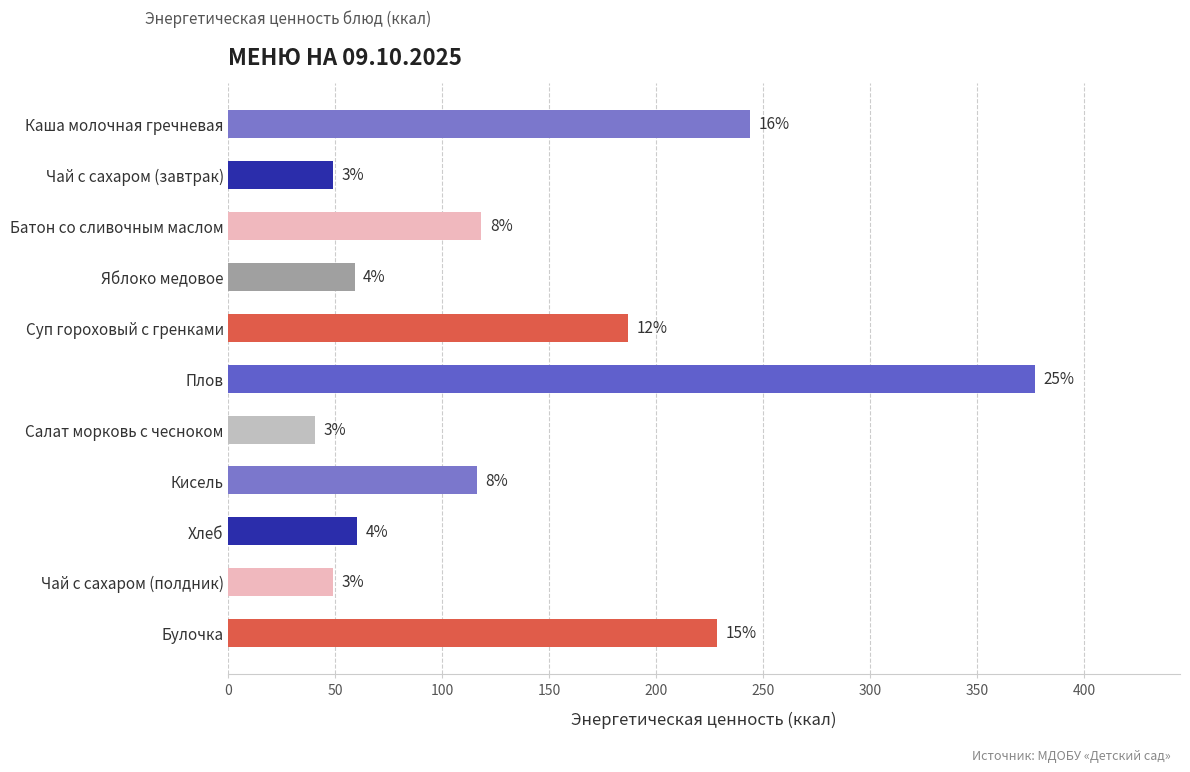

How many bars are there in total?

11